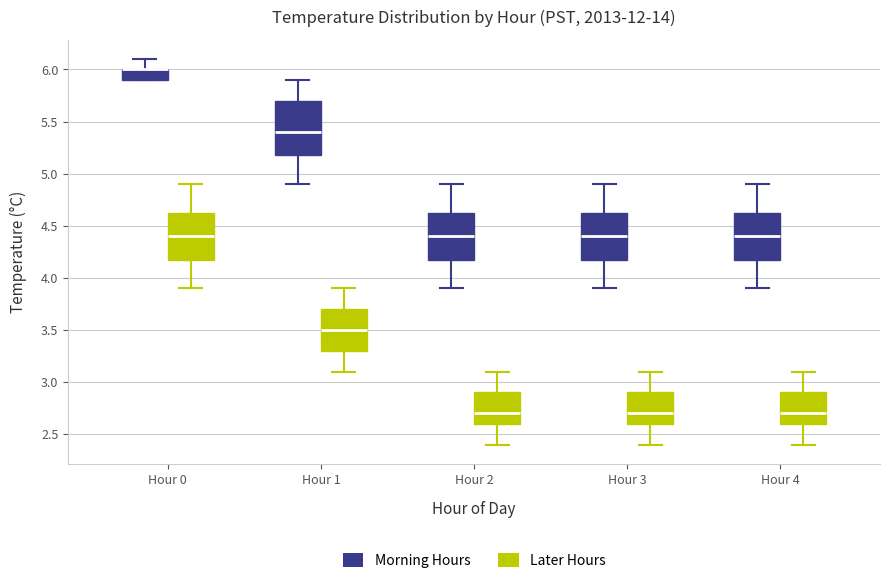

Comparing the boxes themselves (not the whiskers), which one is the tallest?

Hour 1 (Morning Hours)